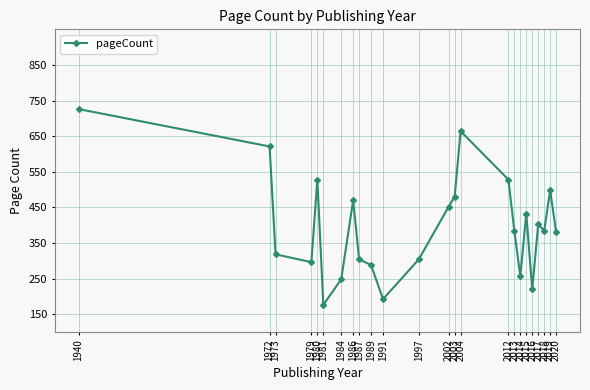

Is it true that the value at 1972 is 621?

True